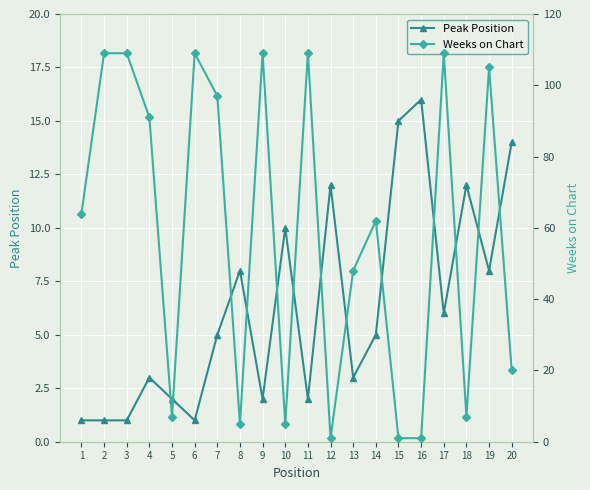

The Weeks on Chart series shows 97 at 7. True or false?

True